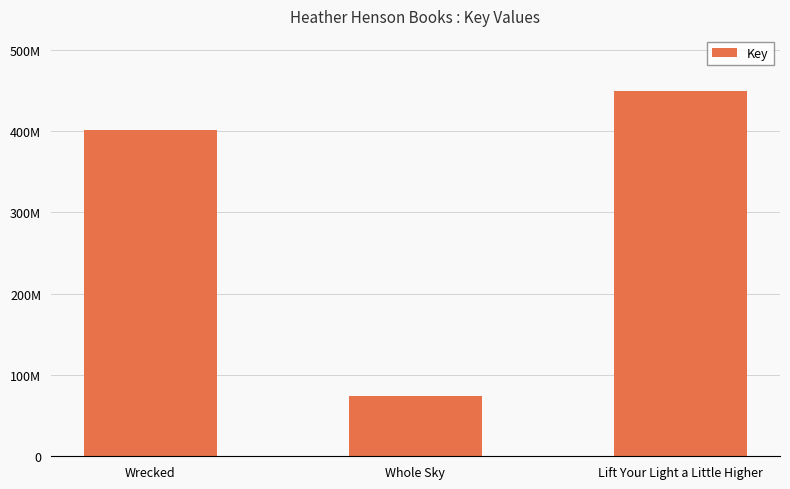

How many values are between 74656610 and 449489923?

3